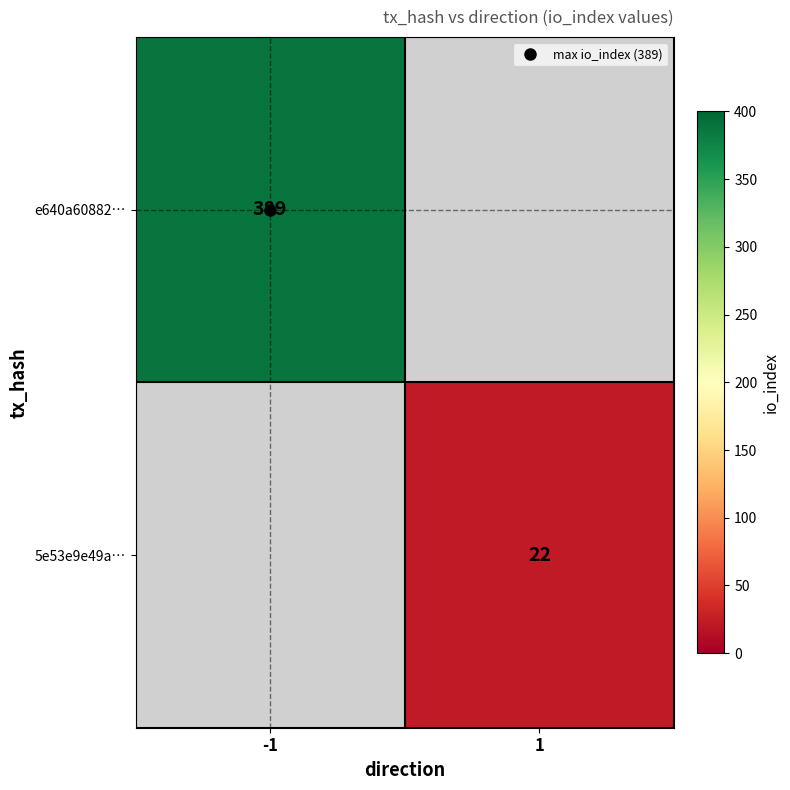

List the labels in order of 5e53e9e49a… value, smallest first.

-1, 1